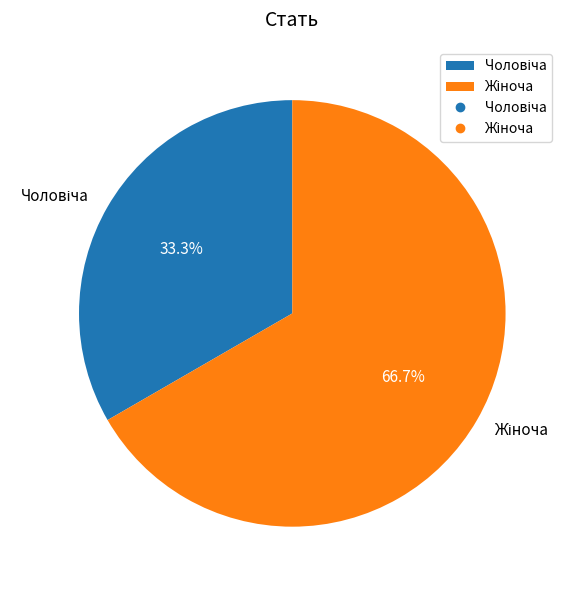

Does any single category account for the majority?

Yes